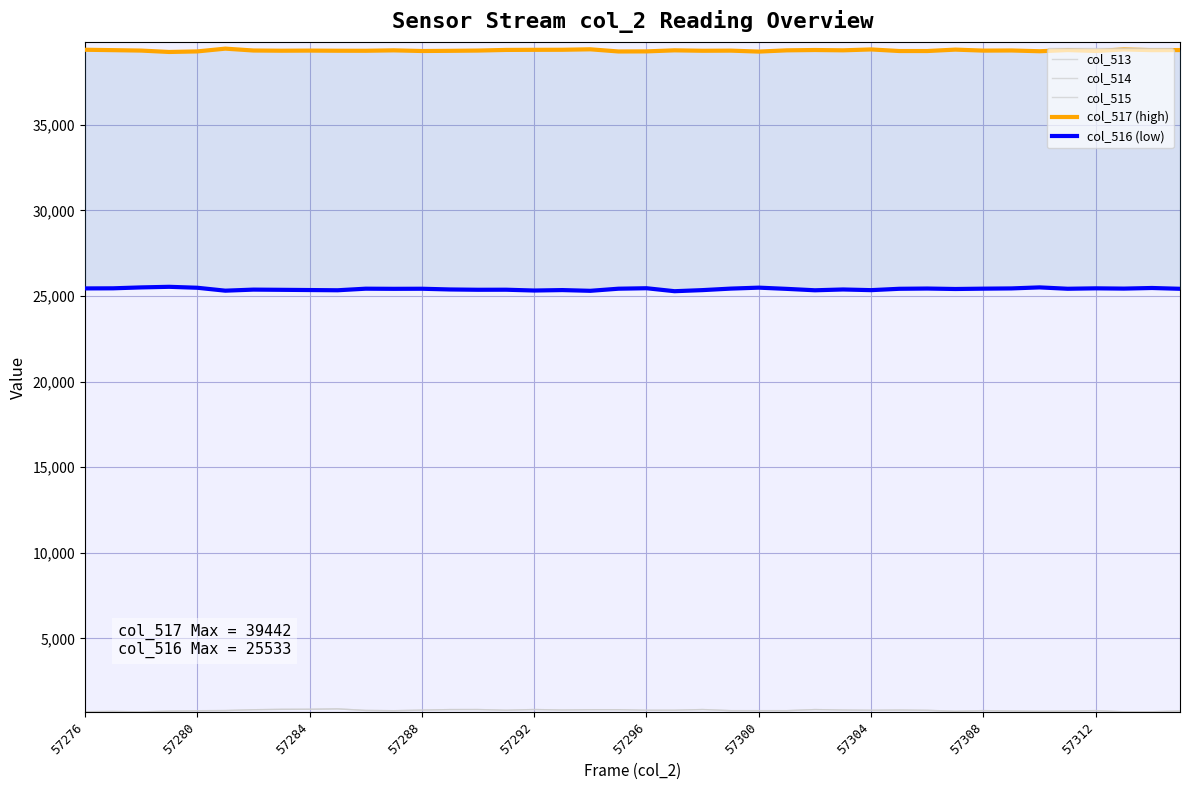

Which series changed the most between 57284 and 57296?

col_516 (low)